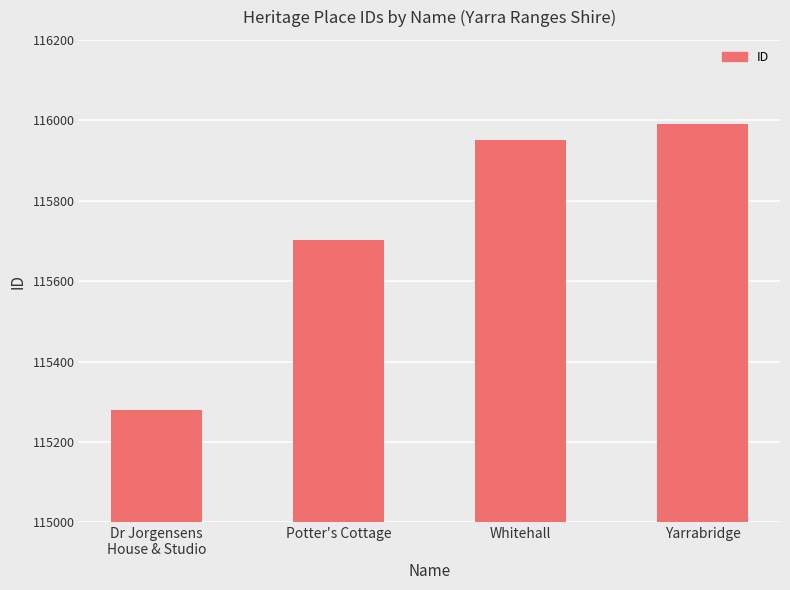

What is the approximate value at Yarrabridge?

115992